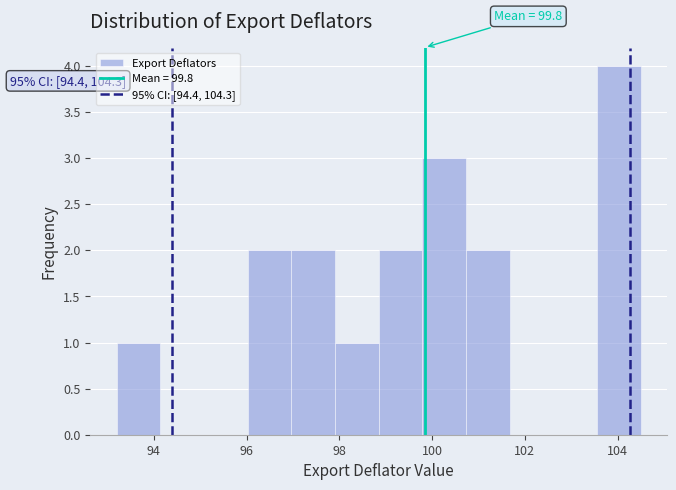

Which range on the x-axis has the tallest bar?

103.6 to 104.6